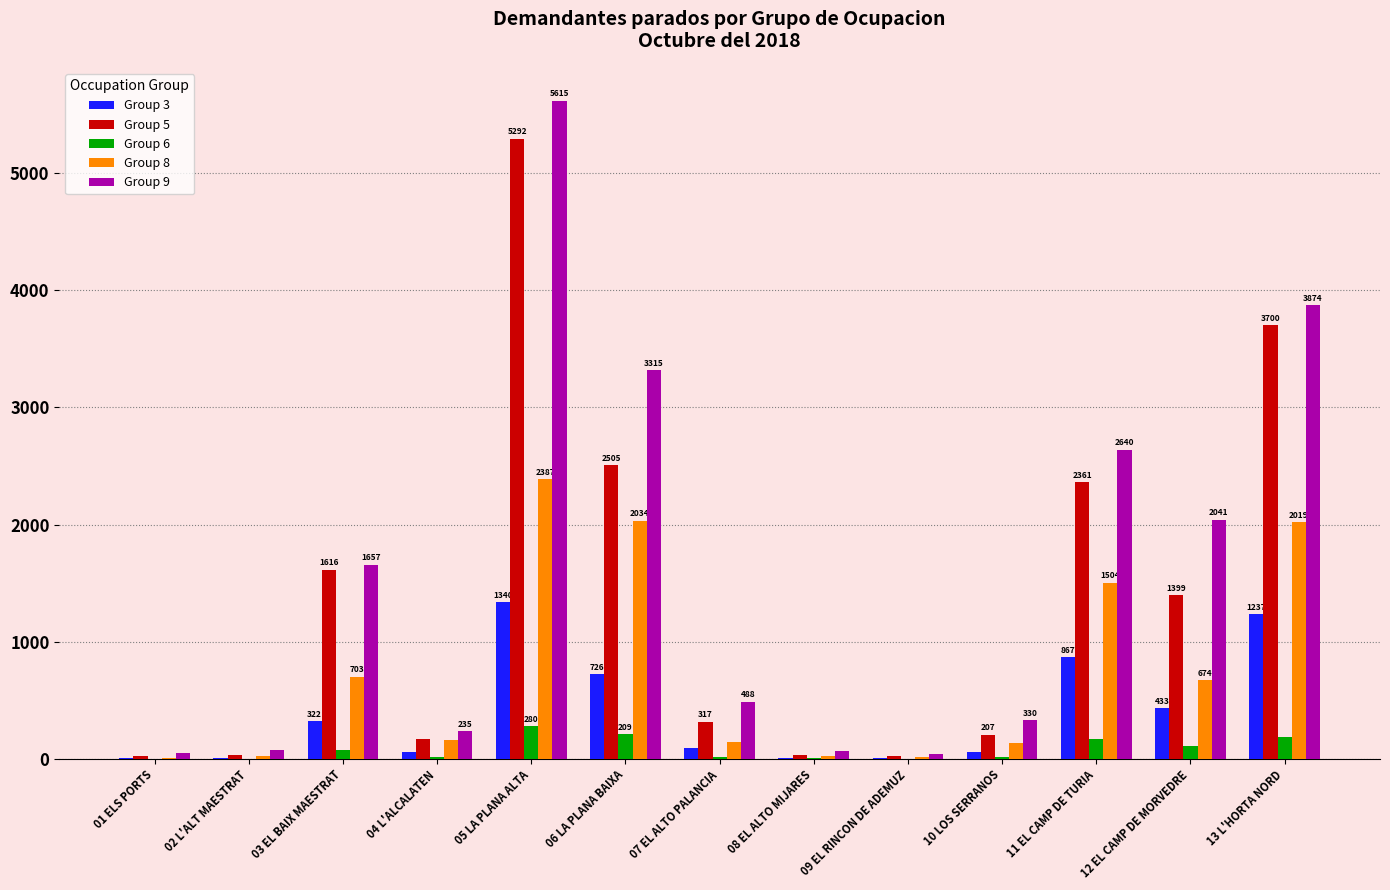

Is the value of Group 5 at 02 L'ALT MAESTRAT greater than the value of Group 9 at 06 LA PLANA BAIXA?

No